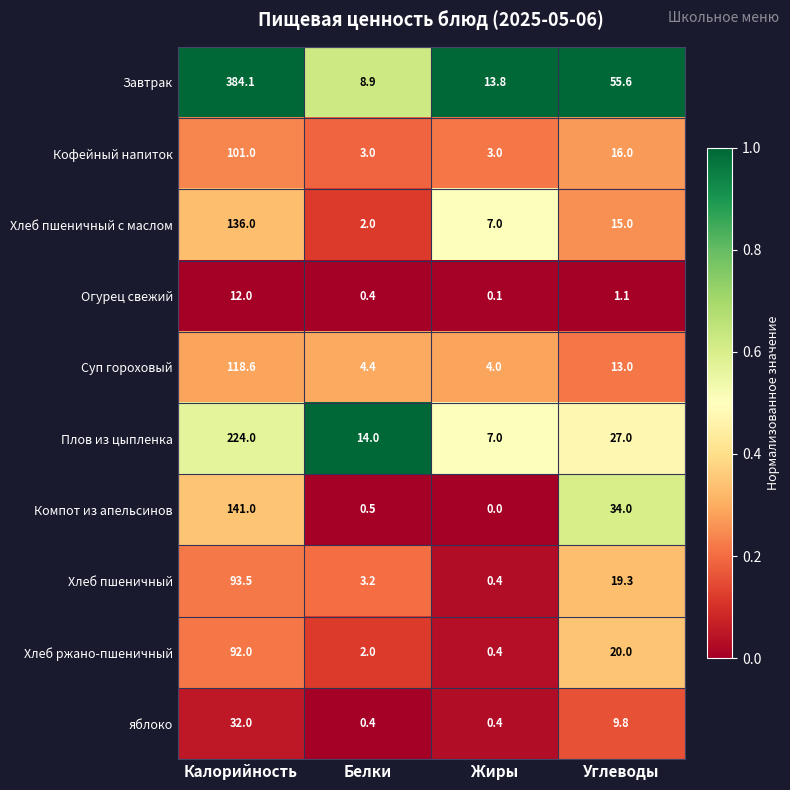

The Кофейный напиток series shows 8.6 at Углеводы. True or false?

False